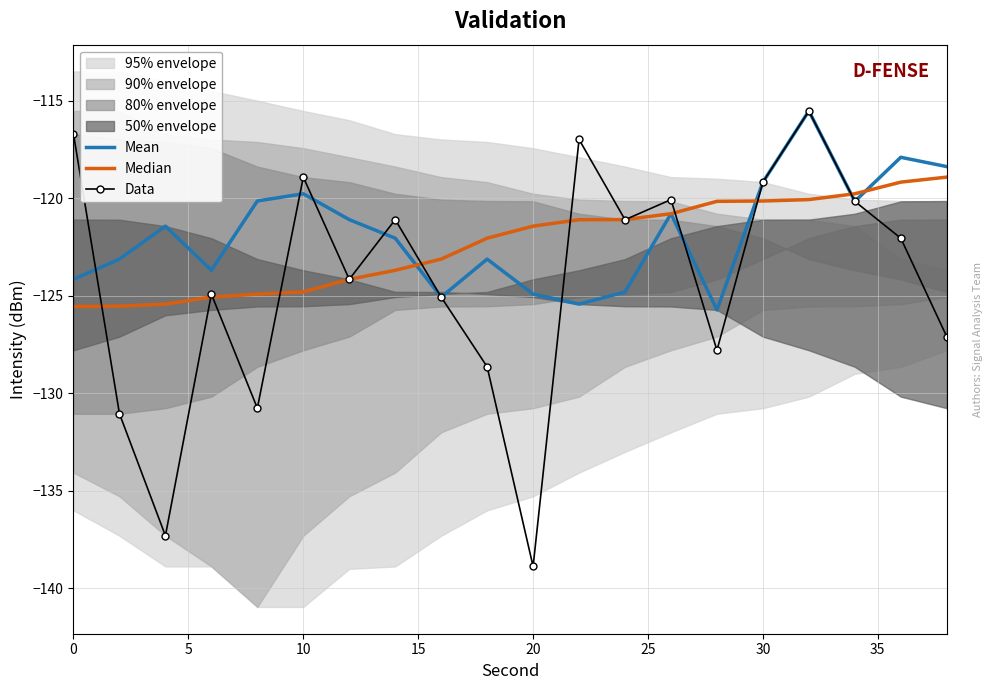

In Mean, how many points are lower than both neighbors (excluding endpoints)?

5